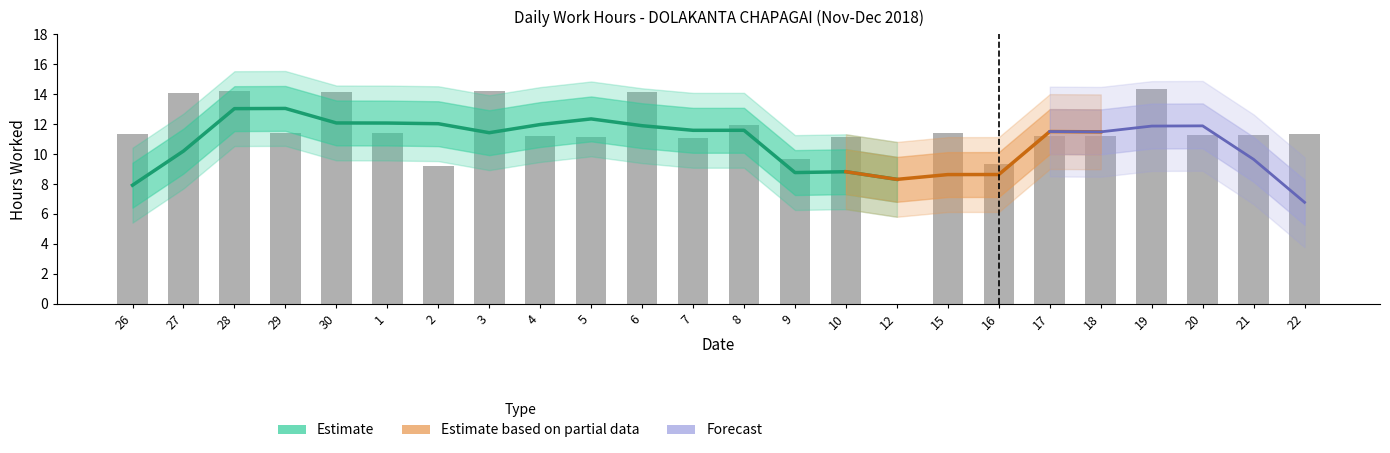

What is the average value?

11.3